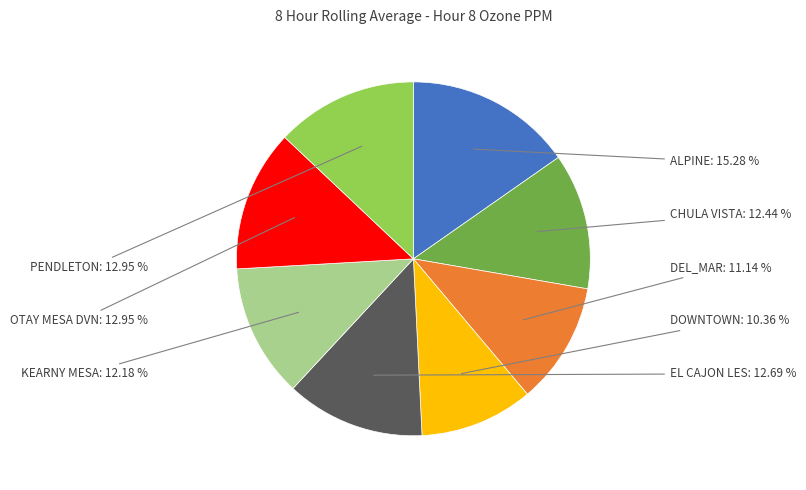

To the nearest percent, what is the combined percentage of ALPINE and OTAY MESA DVN?

28%